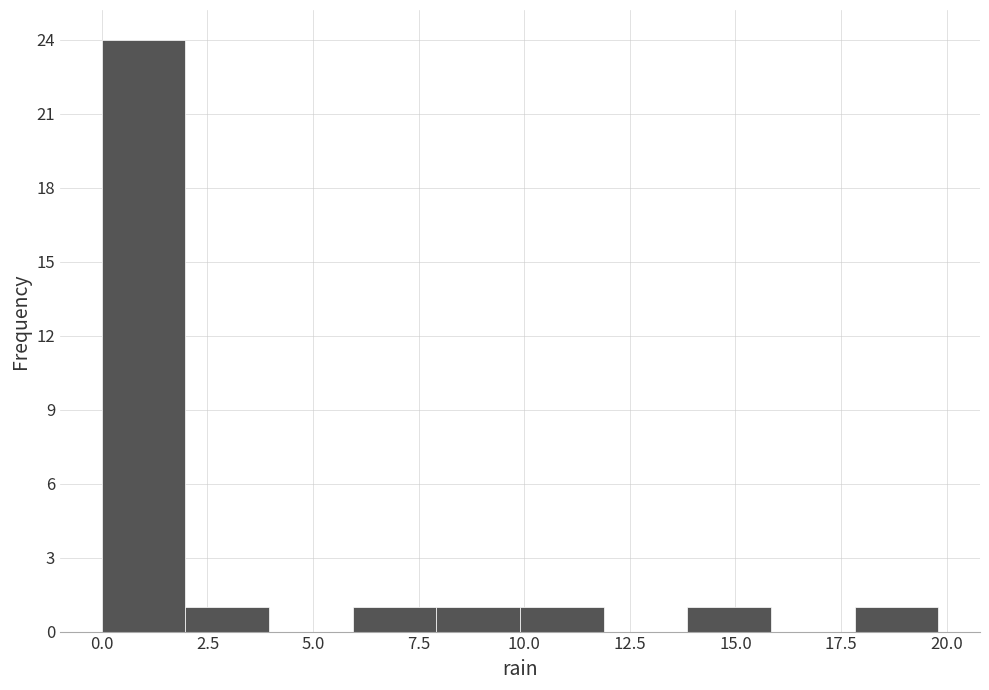

Around what value on the x-axis is the tallest bar? Give the approximate position of its centre, as read against the axis.

1.0